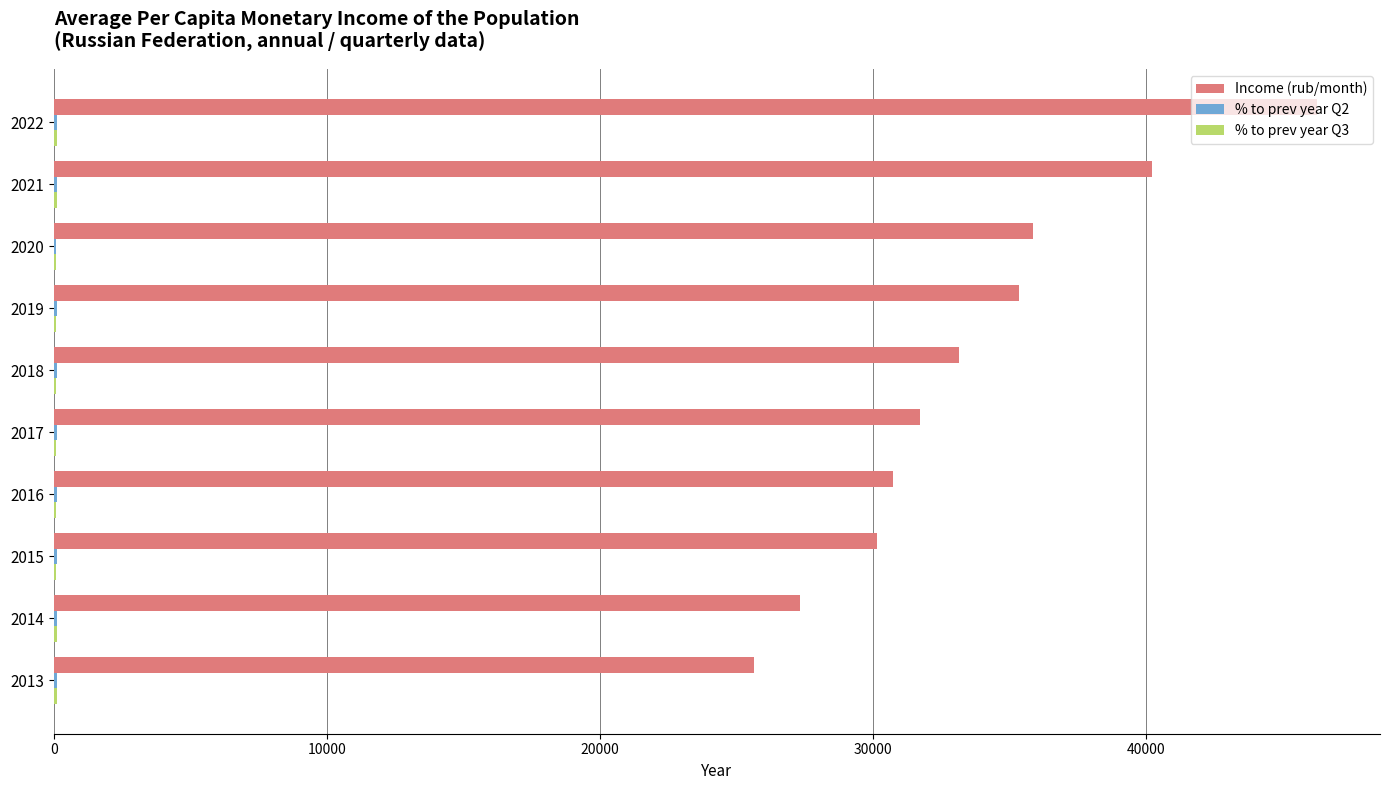

The value of Income (rub/month) at 2018 is 14714.7. True or false?

False